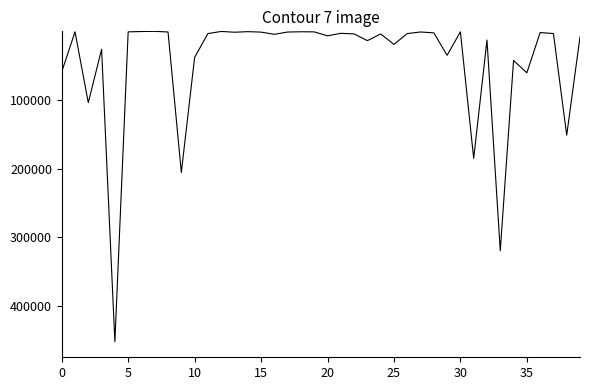

What is the difference between the maximum and minimum values?

451850.0